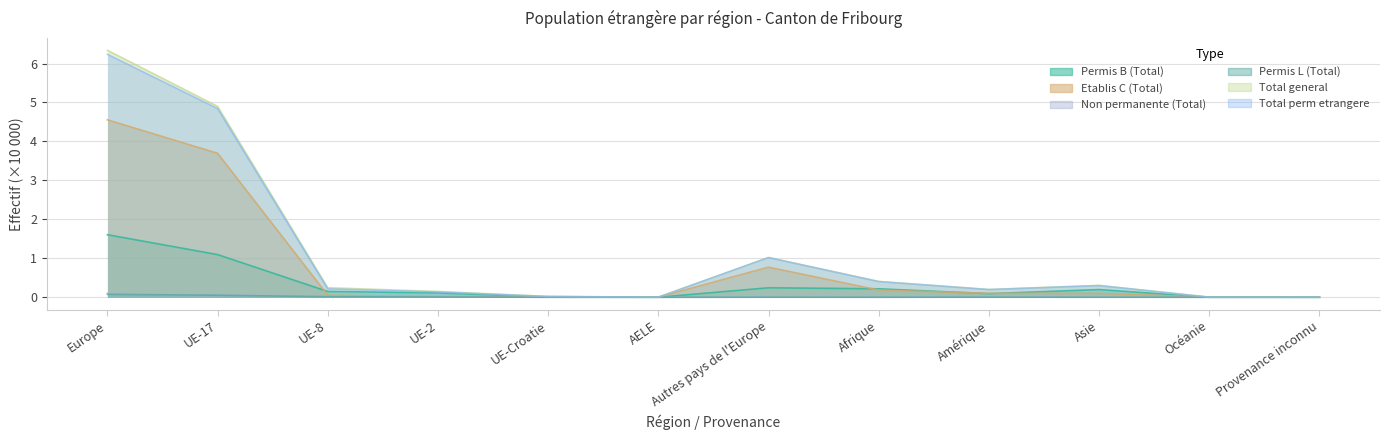

True or false: Non permanente (Total) and Total general intersect in this chart.

False